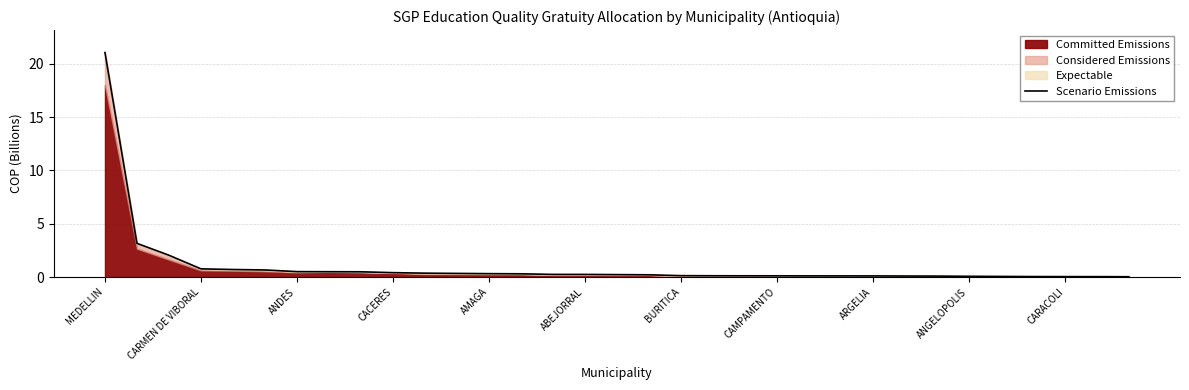

List the labels in order of value, largest first.

MEDELLIN, CARMEN DE VIBORAL, ANDES, CACERES, AMAGA, ABEJORRAL, BURITICA, CAMPAMENTO, ARGELIA, ANGELOPOLIS, CARACOLI, 11, 12, 13, 14, 15, 16, 17, 18, 19, 20, 21, 22, 23, 24, 25, 26, 27, 28, 29, 30, 31, 32